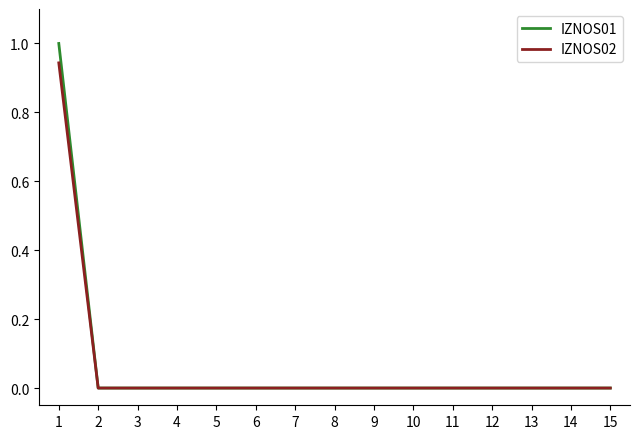

At which category is the sum across all series the highest?

1